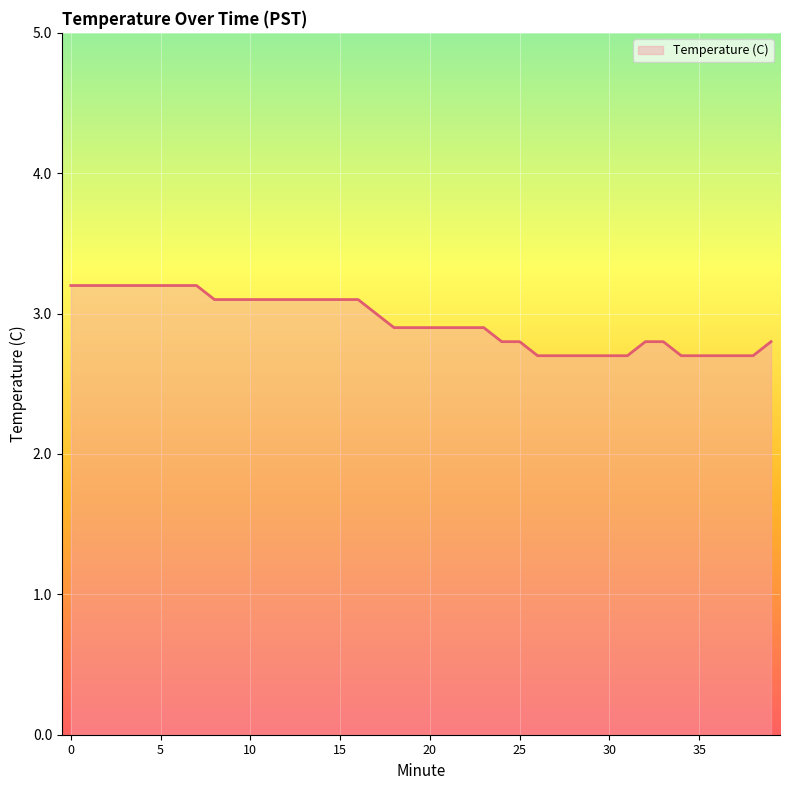

What is the minimum value shown in the chart?

2.7